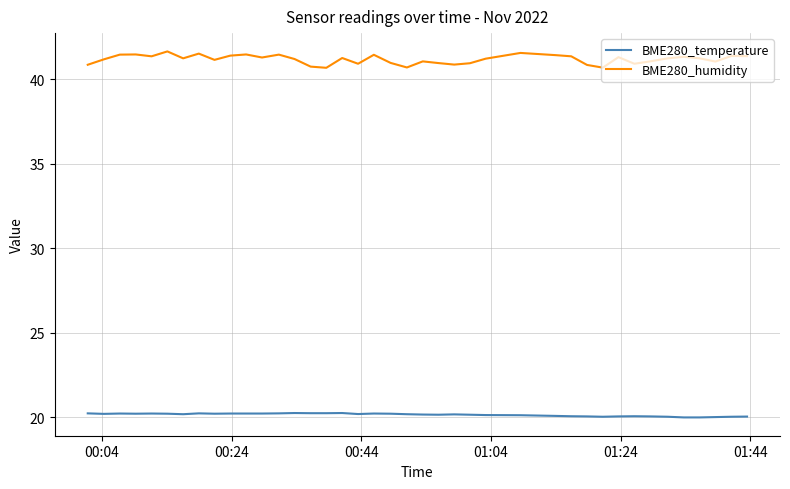

What is the average value of the BME280_humidity series?

41.2